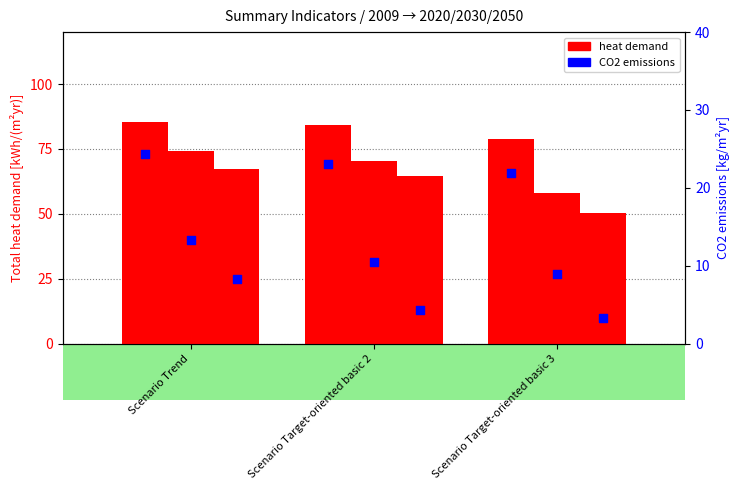

At how many categories does at least one series exceed 38?

3